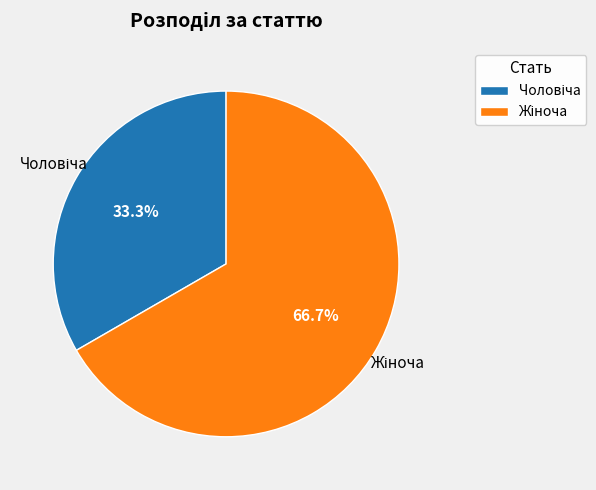

How many segments does this pie chart have?

2